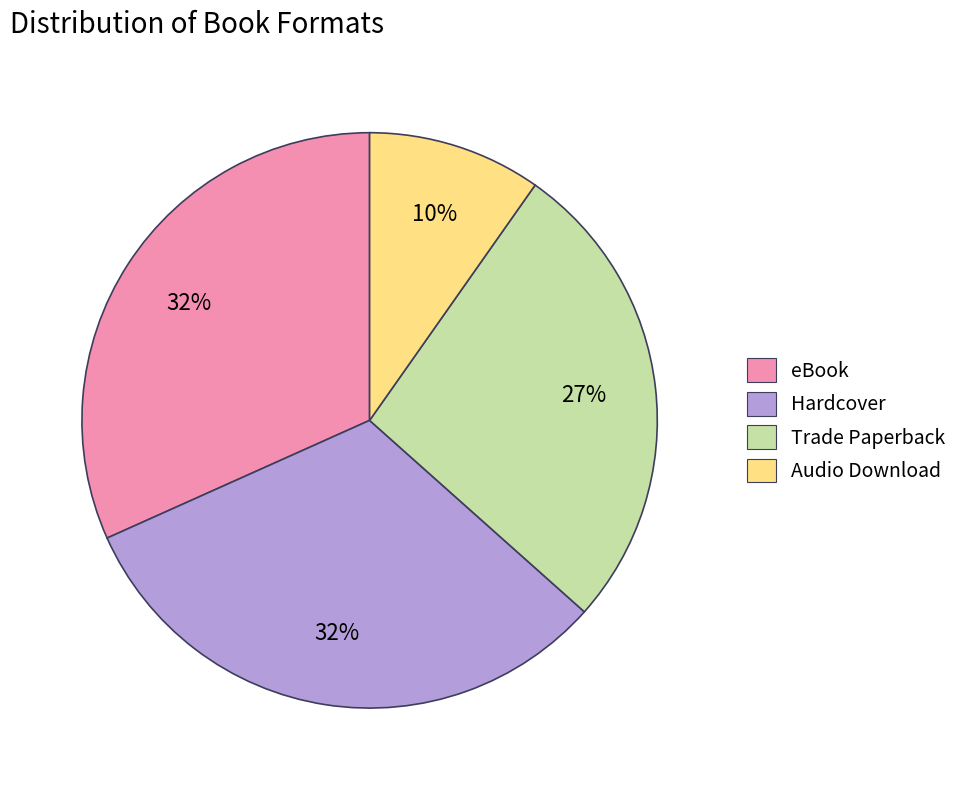

Count the number of slices in the pie.

4